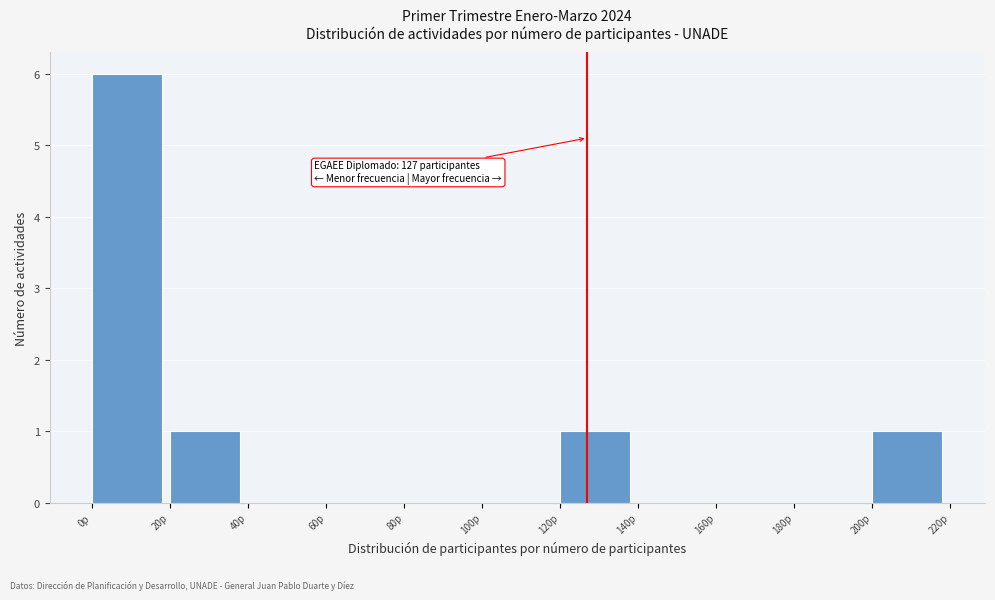

Which range on the x-axis has the tallest bar?

0 to 20